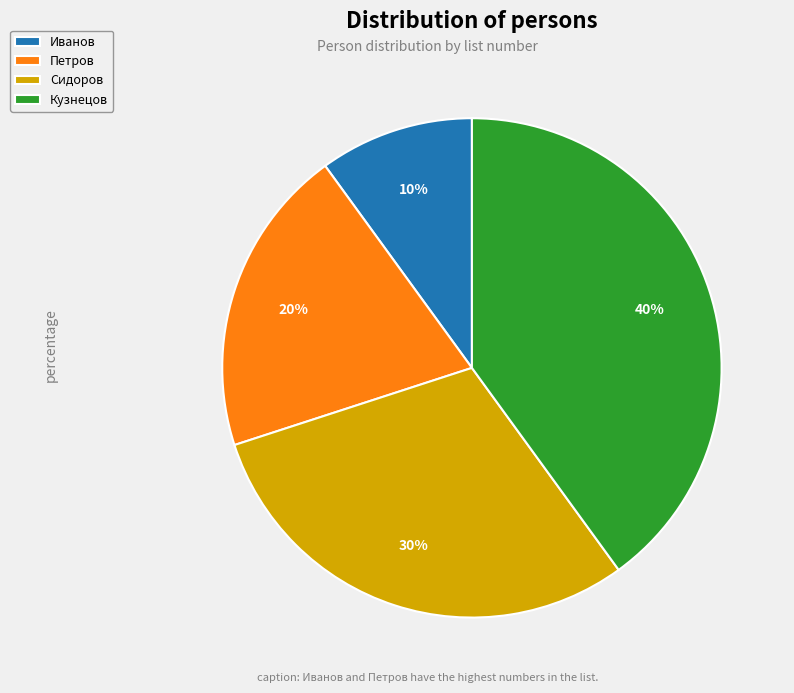

To the nearest percent, what portion does Петров represent?

20%